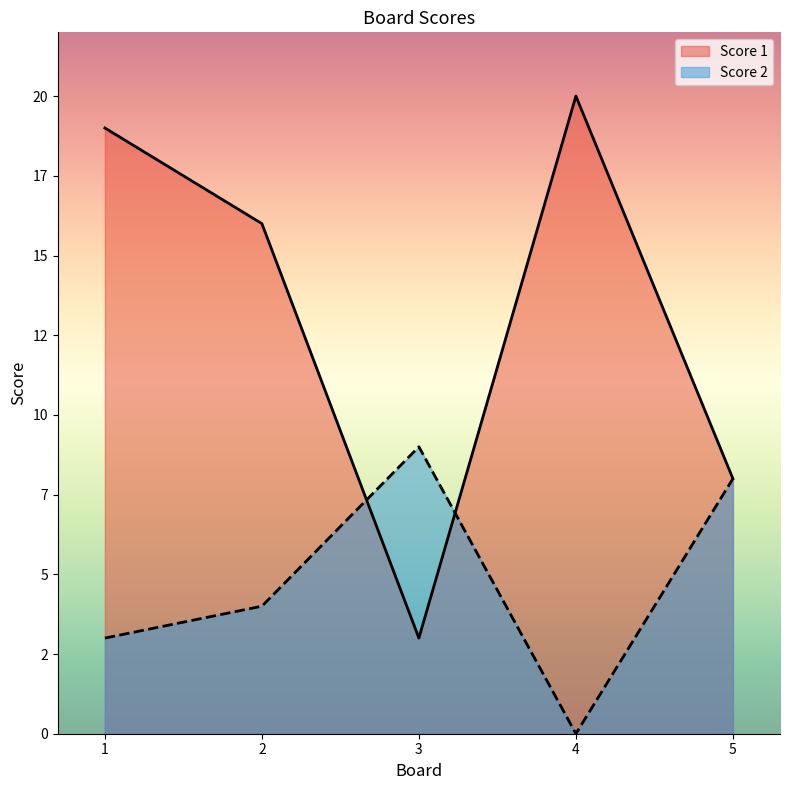

True or false: Score 1 and Score 2 cross at least once.

True